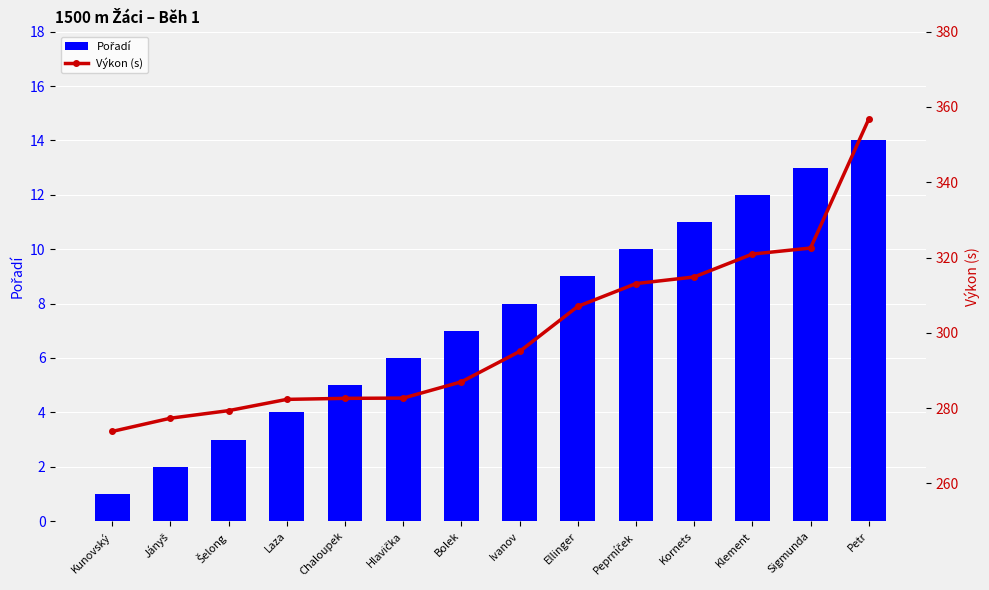

Does the chart contain any negative values?

No